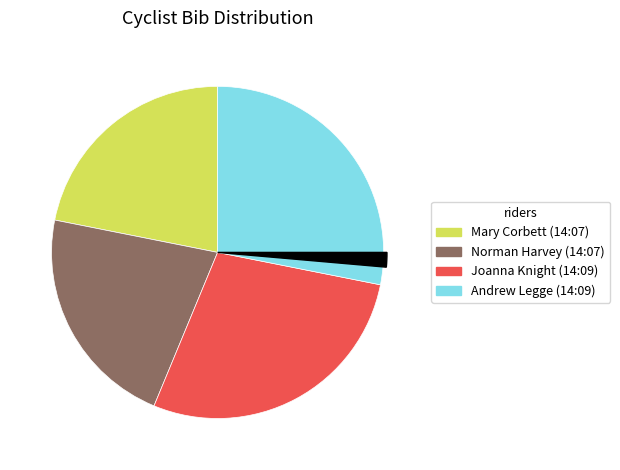

Is Andrew Legge (14:09) the majority of the pie?

No